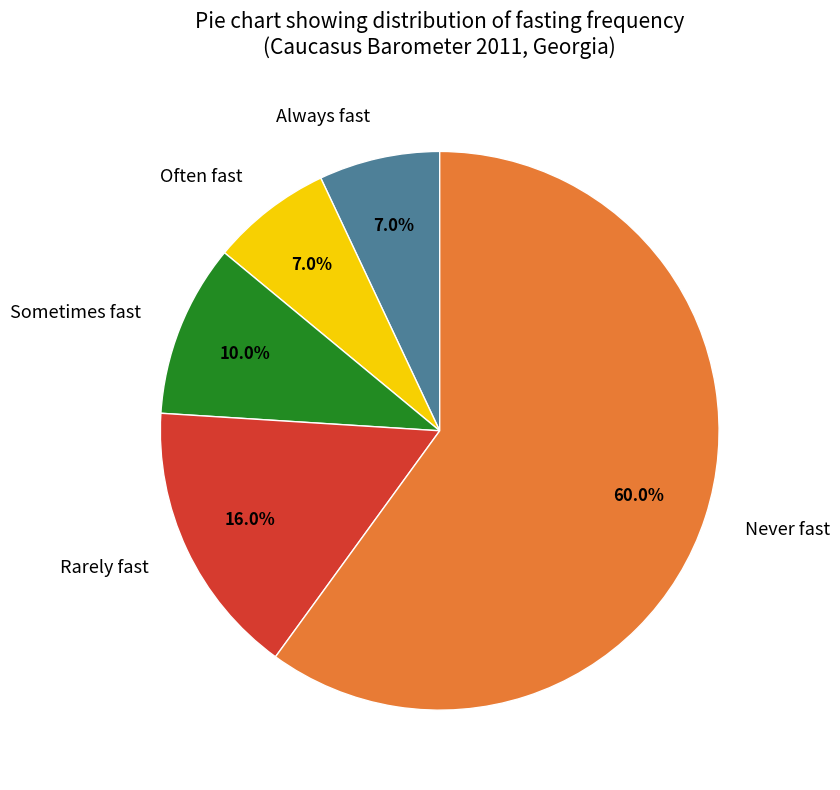

Does Always fast represent more than half of the total?

No